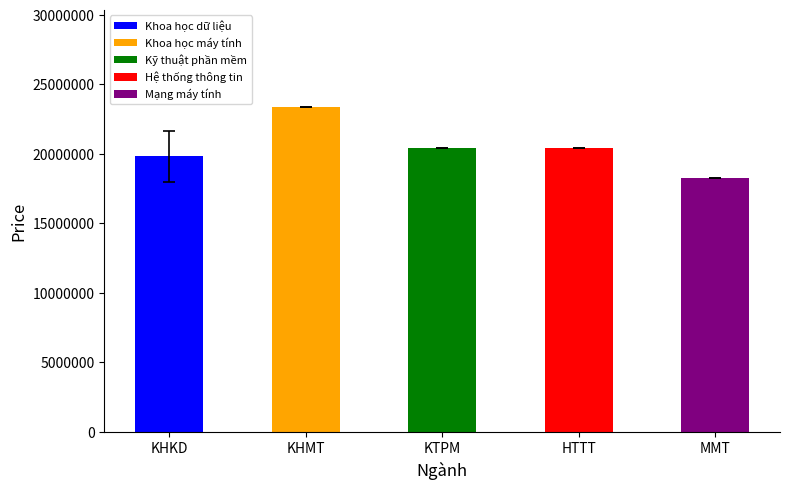

The Hệ thống thông tin series shows 4 at 0. True or false?

False